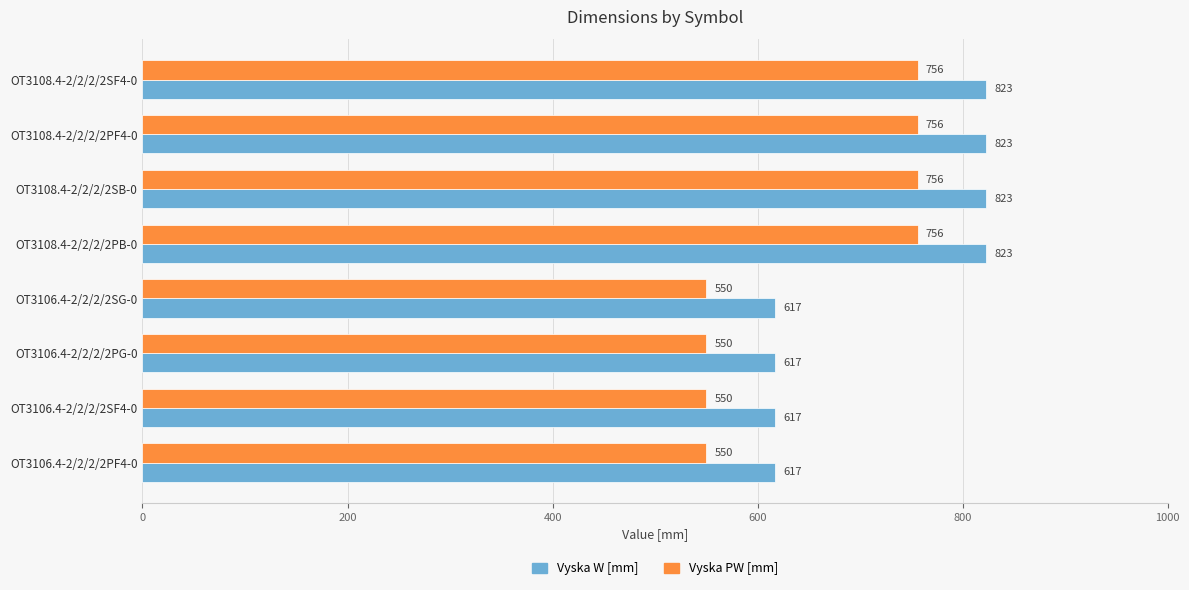

What is the minimum value shown in the chart?

550